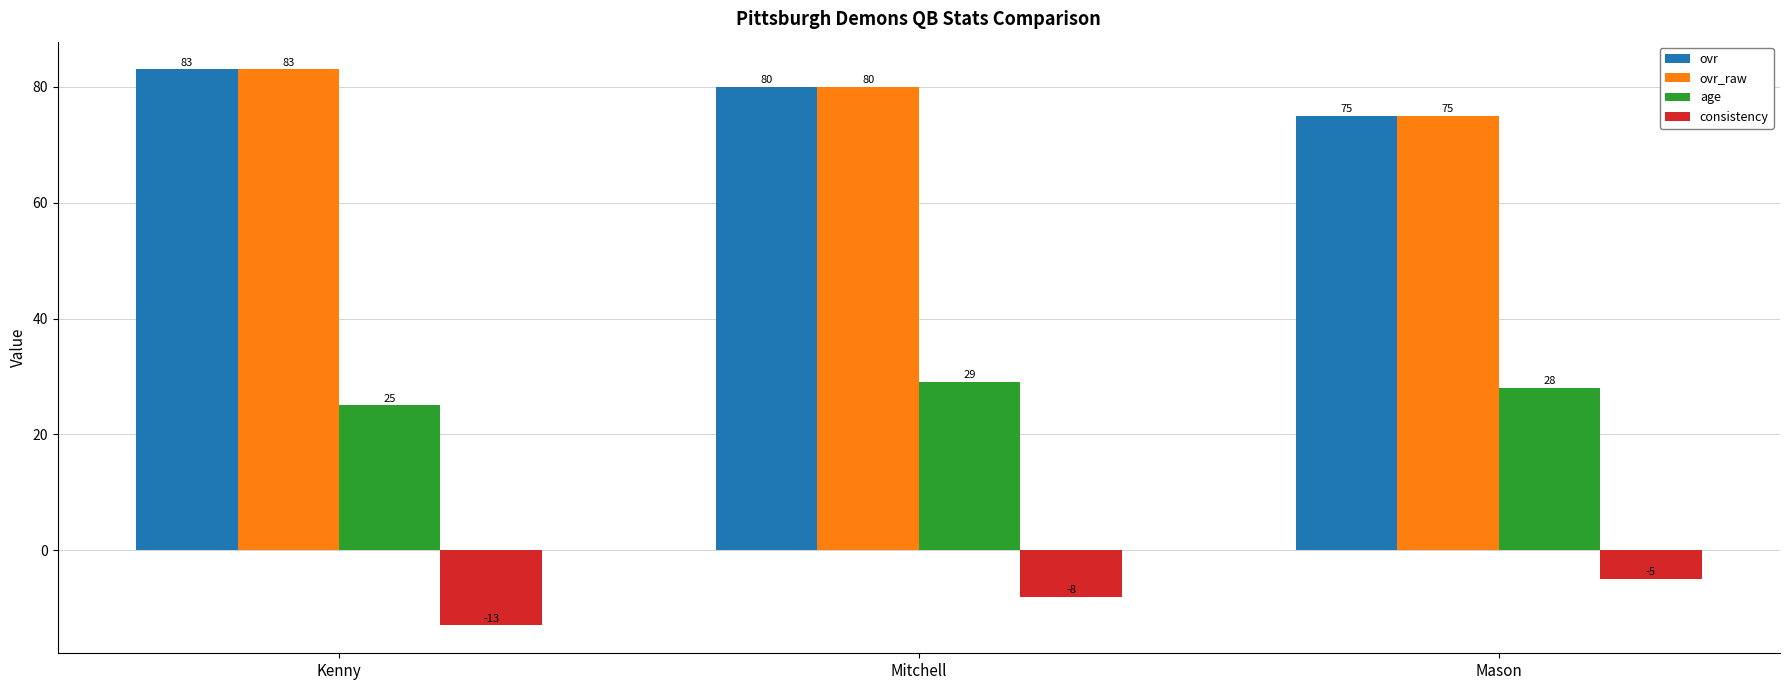

Is it true that ovr equals 75 at Mason?

True